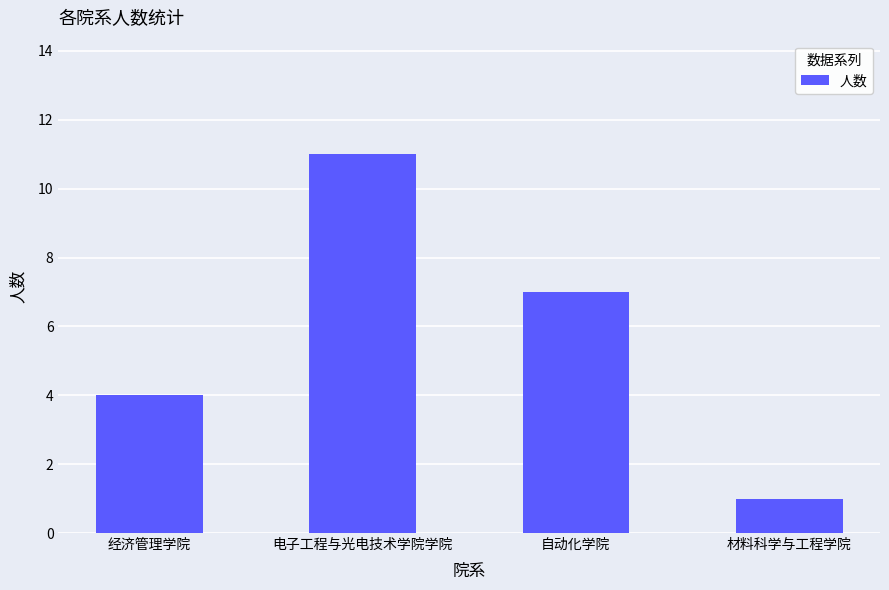

List the labels in order of value, smallest first.

材料科学与工程学院, 经济管理学院, 自动化学院, 电子工程与光电技术学院学院